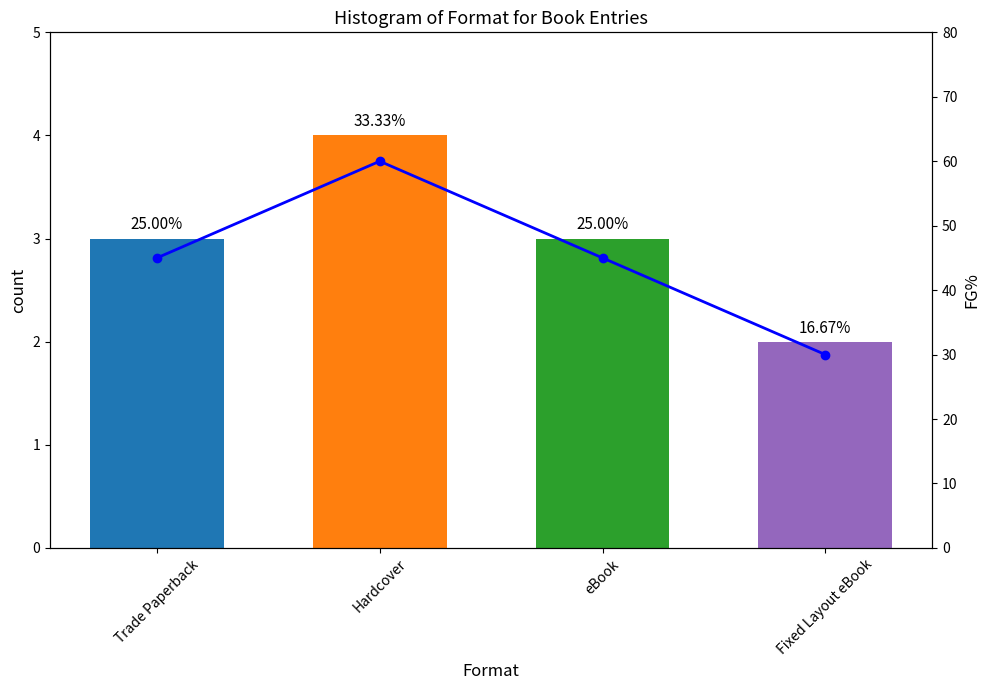

True or false: FG% has a value of 68 at eBook.

False